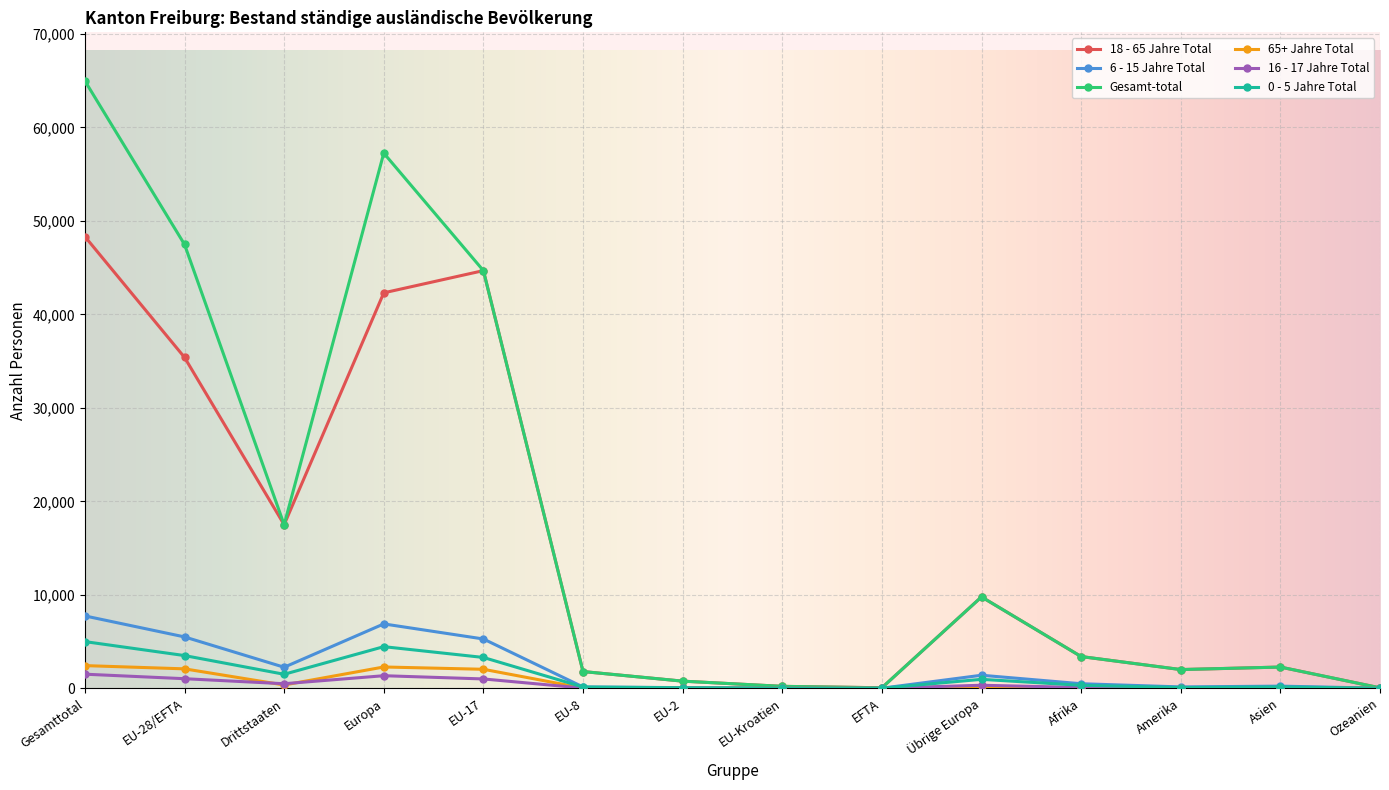

What is the maximum value for 0 - 5 Jahre Total?

4990